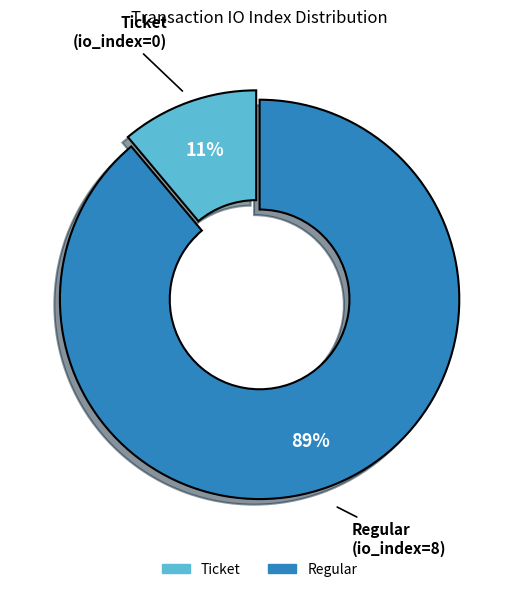

Is there any slice that represents more than half of the pie?

Yes